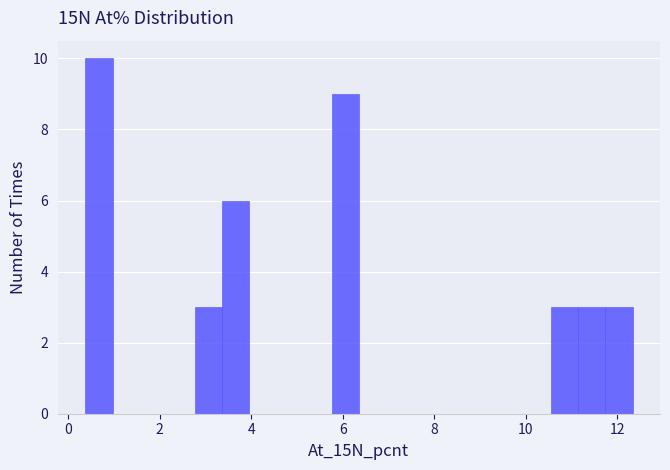

Read against the x-axis, roughly where is the centre of the tallest bar?

0.6